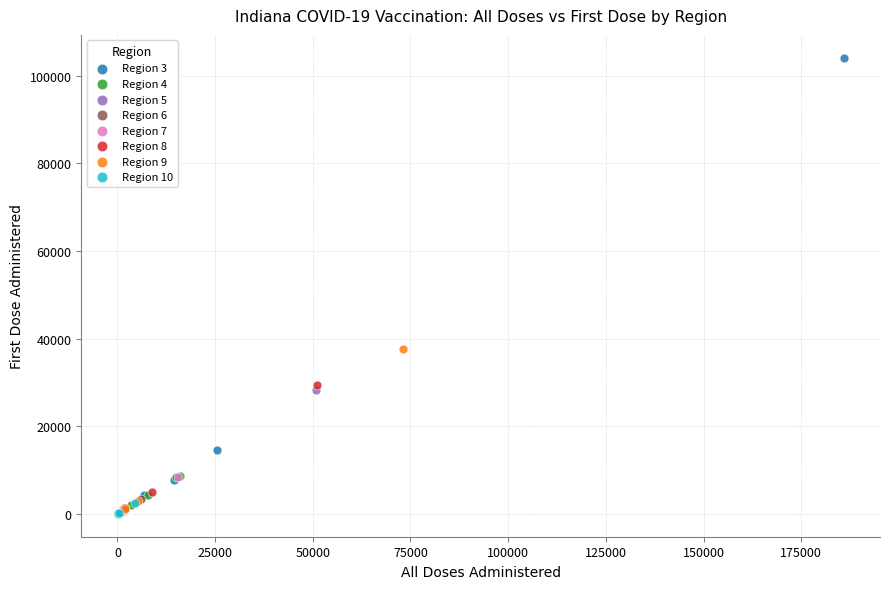

Which series contains the highest Y value?

Region 3